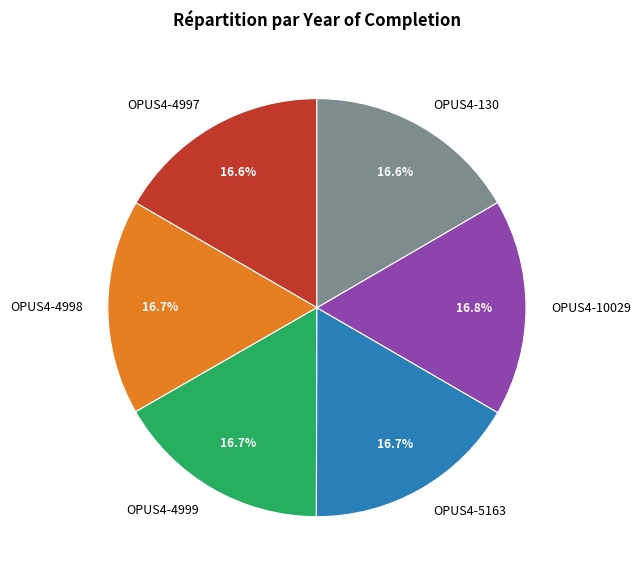

Is the sum of OPUS4-4998 and OPUS4-130 greater than half?

No